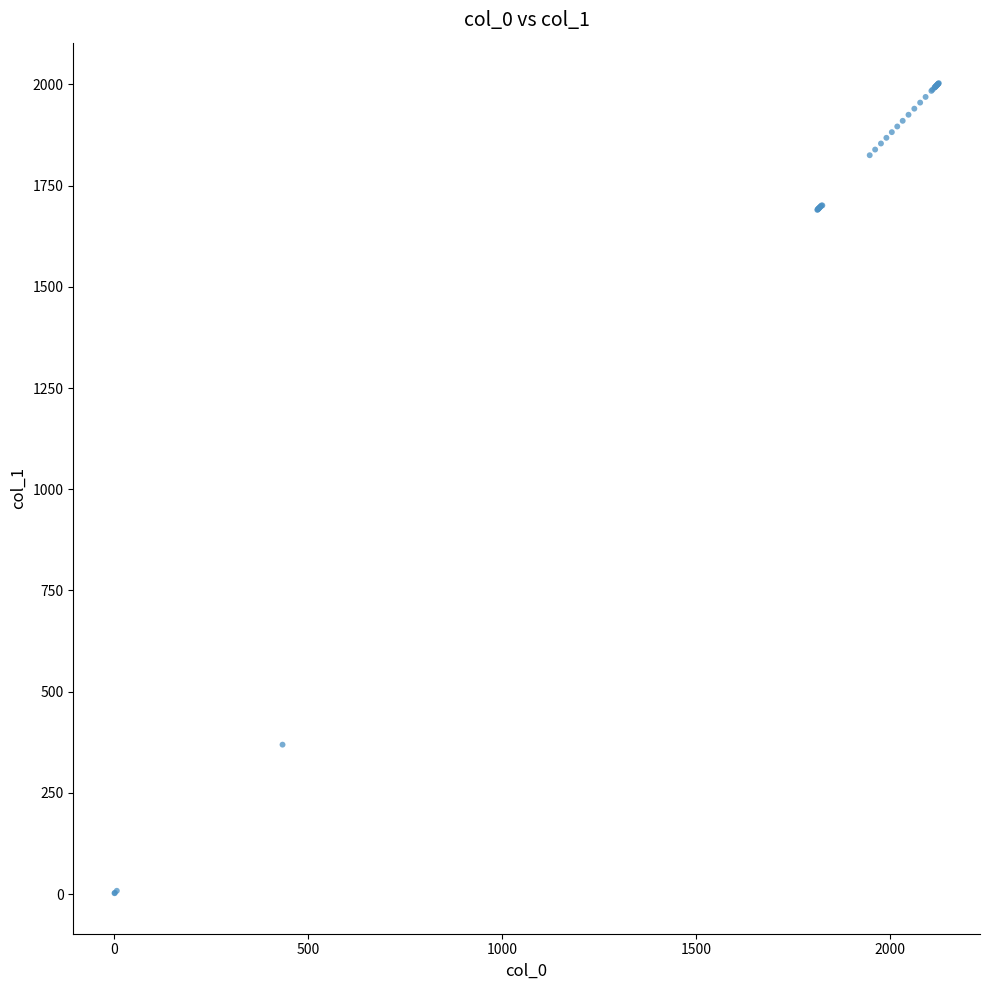

What Y value in the scatter plot is closest to 1002?

369